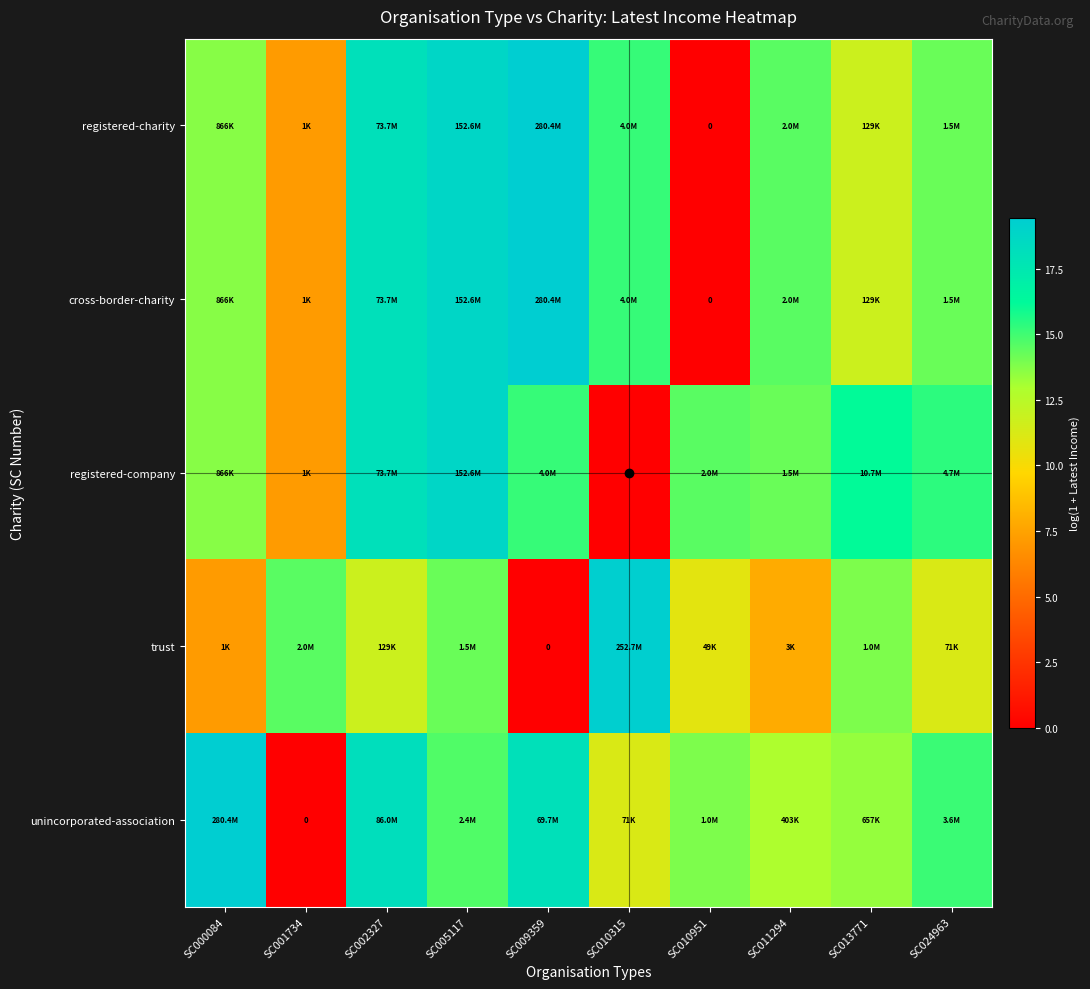

What is the average value of the registered-company series?

13.3